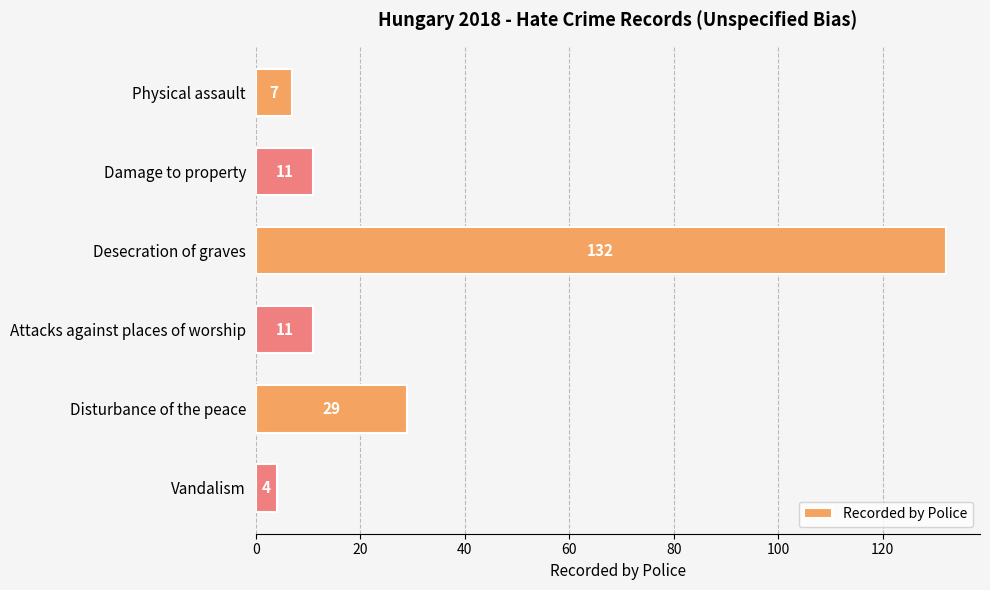

What is the minimum value shown in the chart?

4